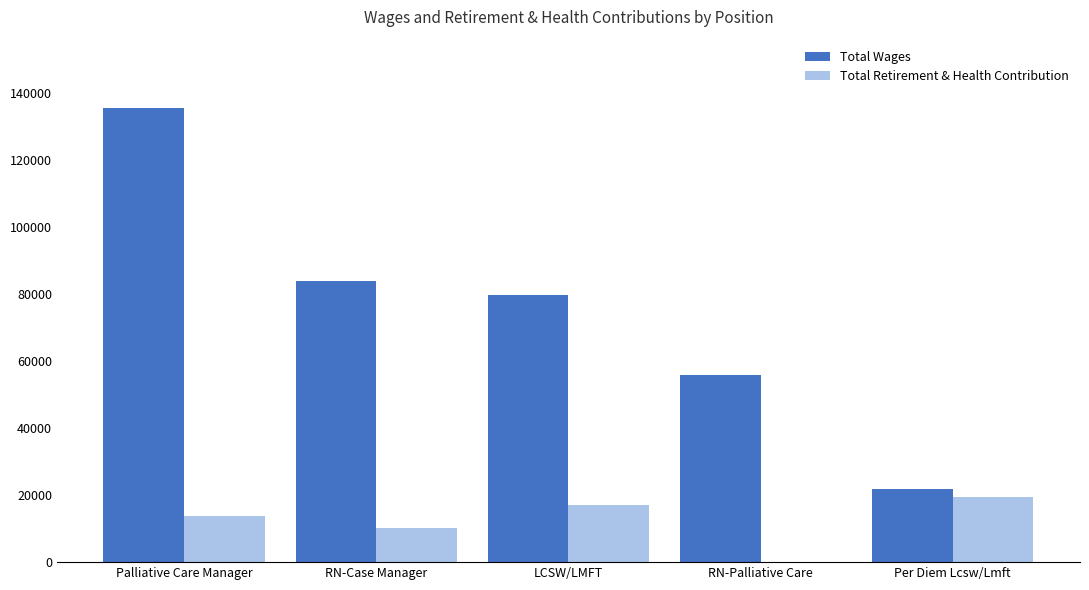

Reading left to right, list all the values displayed in this chart.

Total Wages: 135534	83931	79792	55868	21695
Total Retirement & Health Contribution: 13783	10313	17147	0	19462